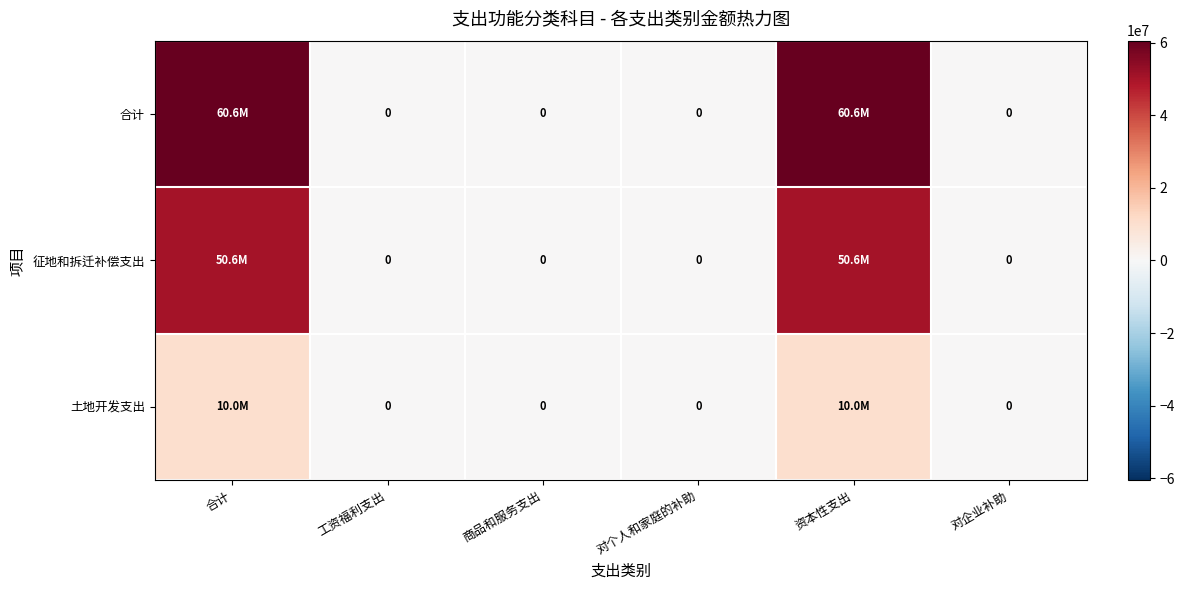

Between 商品和服务支出 and 工资福利支出, which is larger?

商品和服务支出